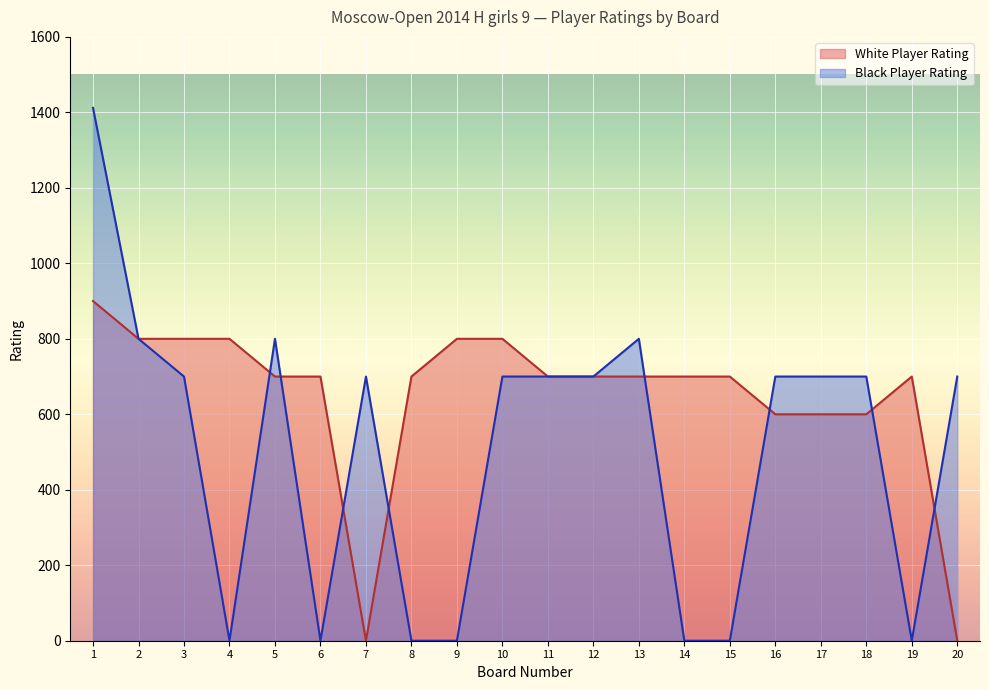

At which category does Black Player Rating reach its first local valley?

4